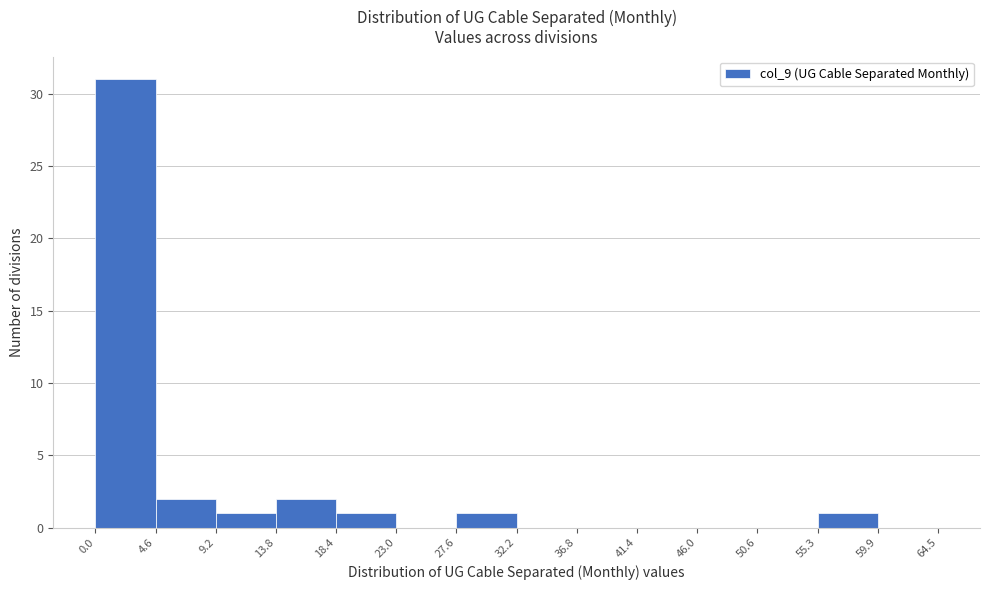

How tall is the bar that spans 4.6 to 9.2 on the x-axis? The values are not printed on the chart, so give them approximately, as read against the axis.

2